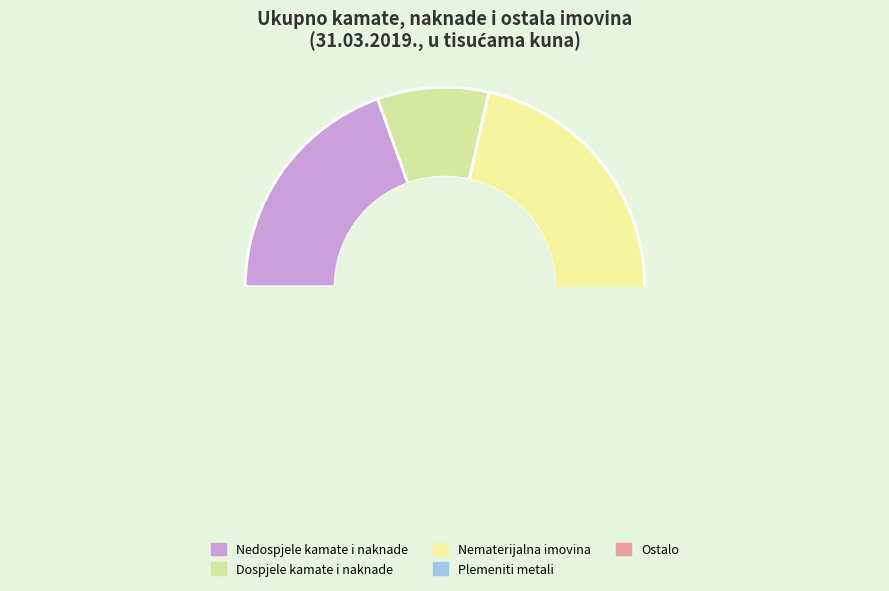

What is the smallest slice in the pie chart?

Plemeniti metali